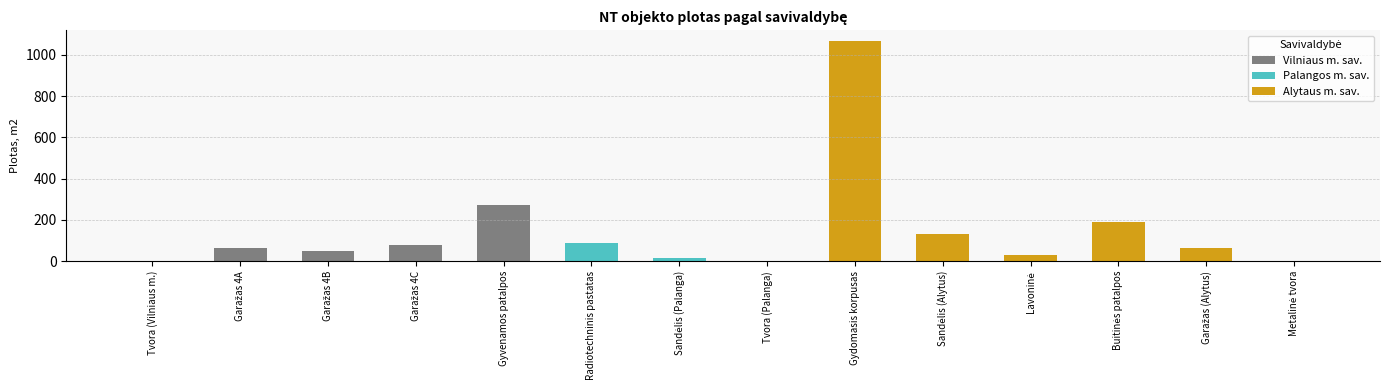

Is it true that the value at Garažas 4A is 62.8?

True